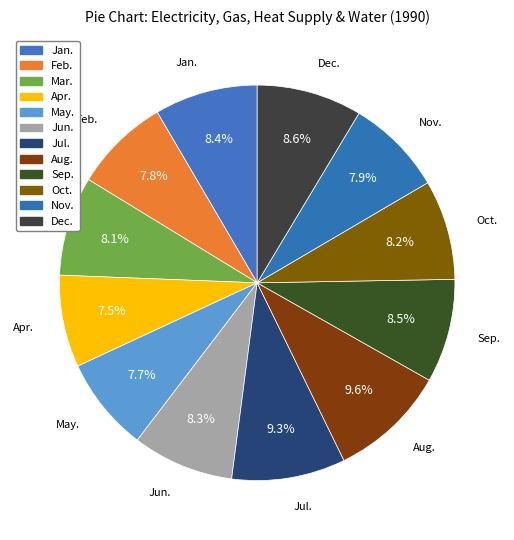

To the nearest percent, what is the difference between the largest and smallest slice percentages?

2%